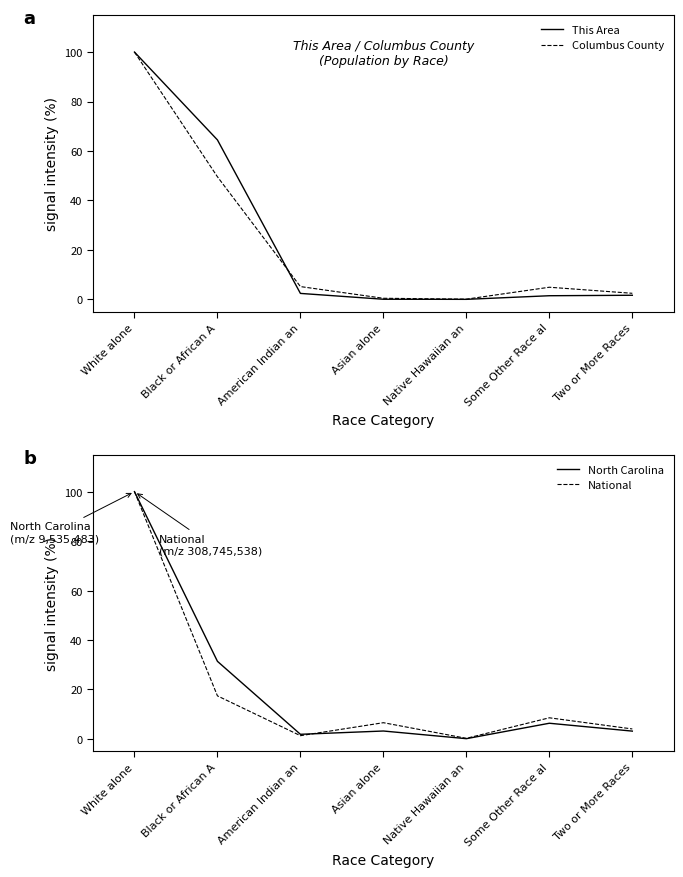

Where is North Carolina nearest to the value 50?

Black or African A